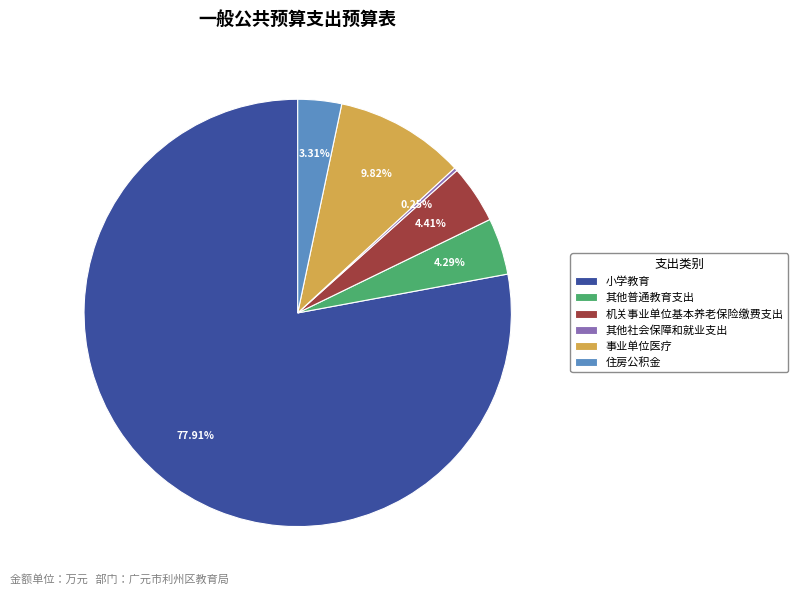

Approximately how many times larger is the value at 其他普通教育支出 compared to 住房公积金?

1.3